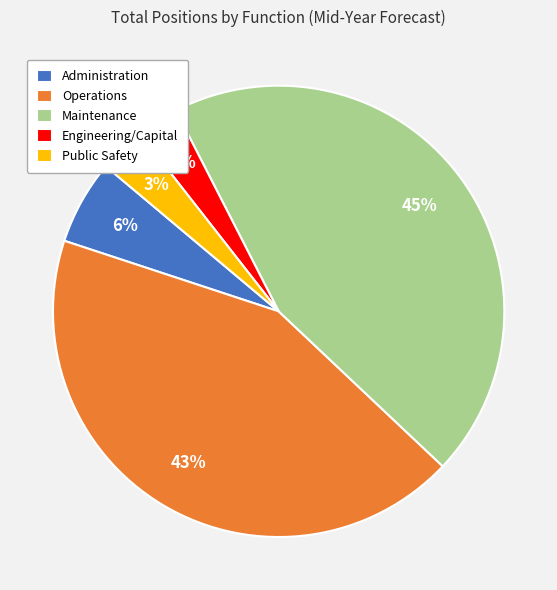

To the nearest percent, what portion does Engineering/Capital represent?

3%